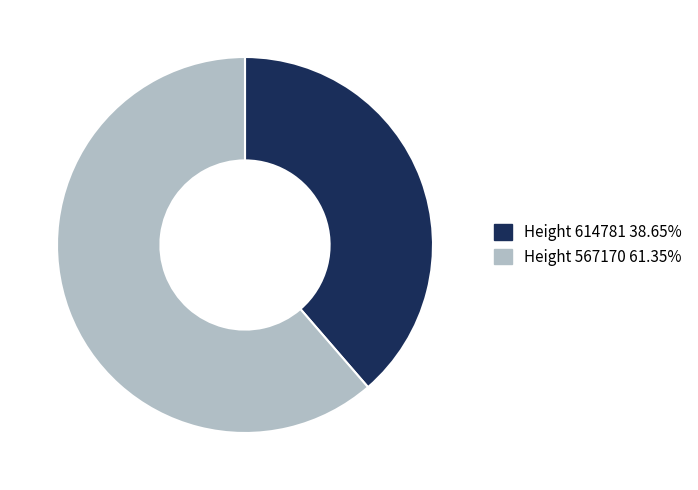

Approximately how many times larger is the value at Height 567170 61.35% compared to Height 614781 38.65%?

1.6